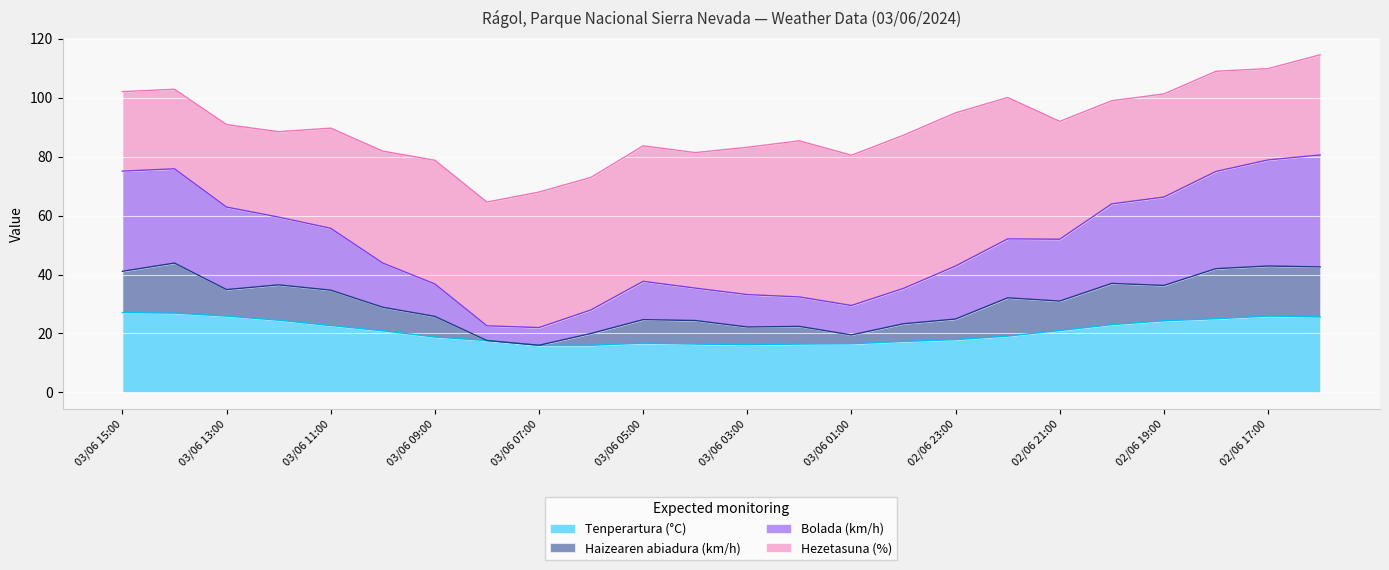

Which label corresponds to the largest value in the chart?

02/06 16:00